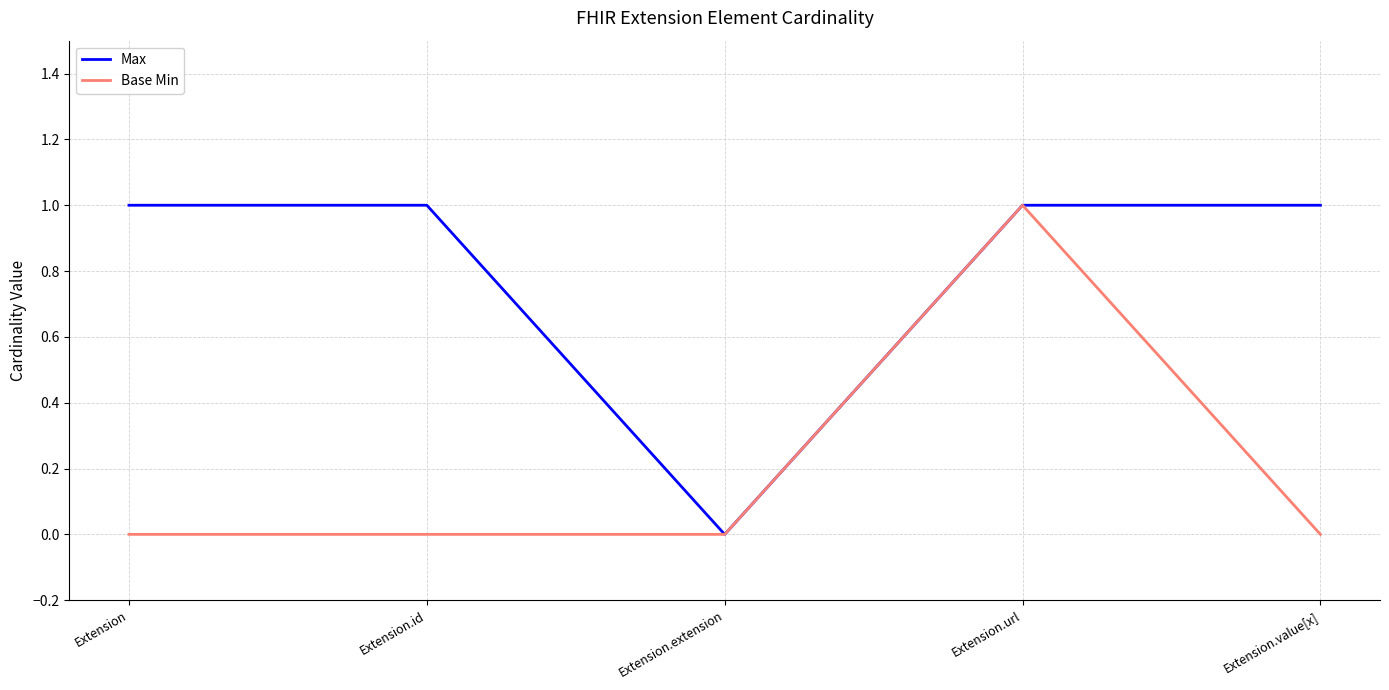

The value of Base Min at Extension.url is 1. True or false?

True